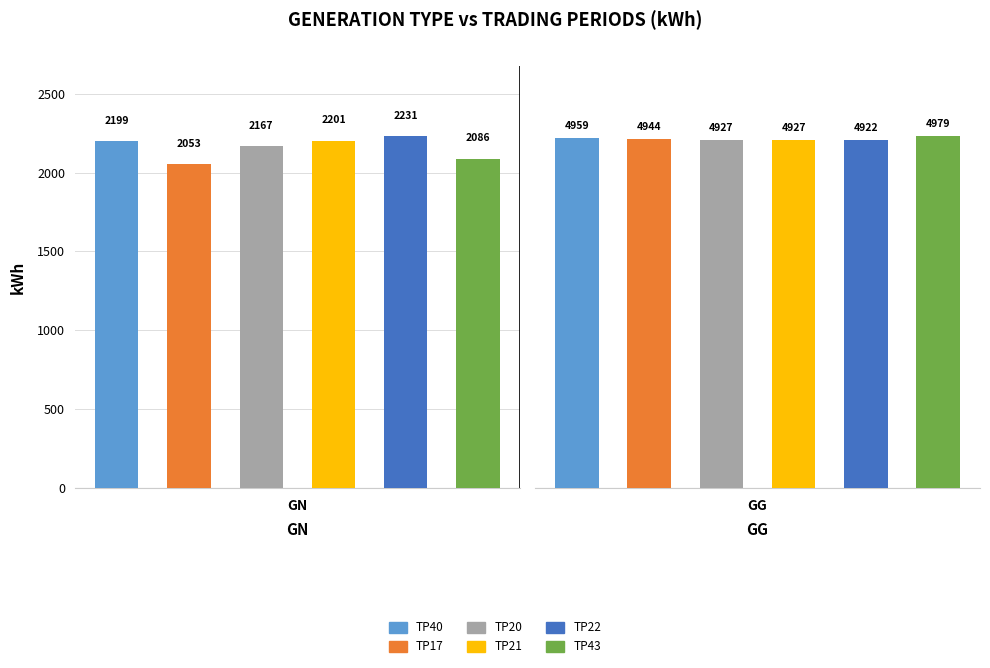

What is the value of the TP22 bar at the 1st from the left?

2231